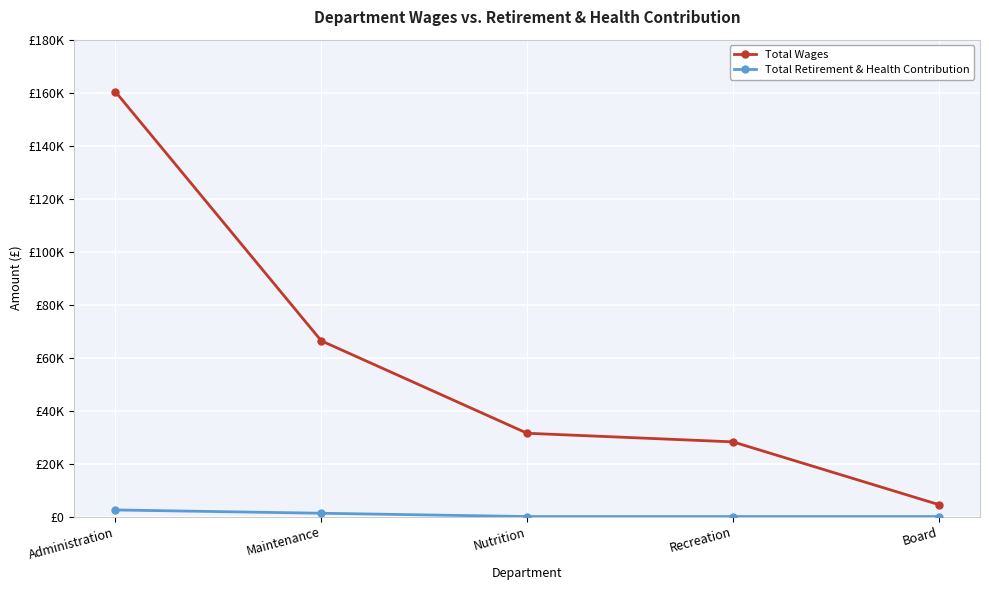

What is the difference between the highest and lowest values at Nutrition?

31440